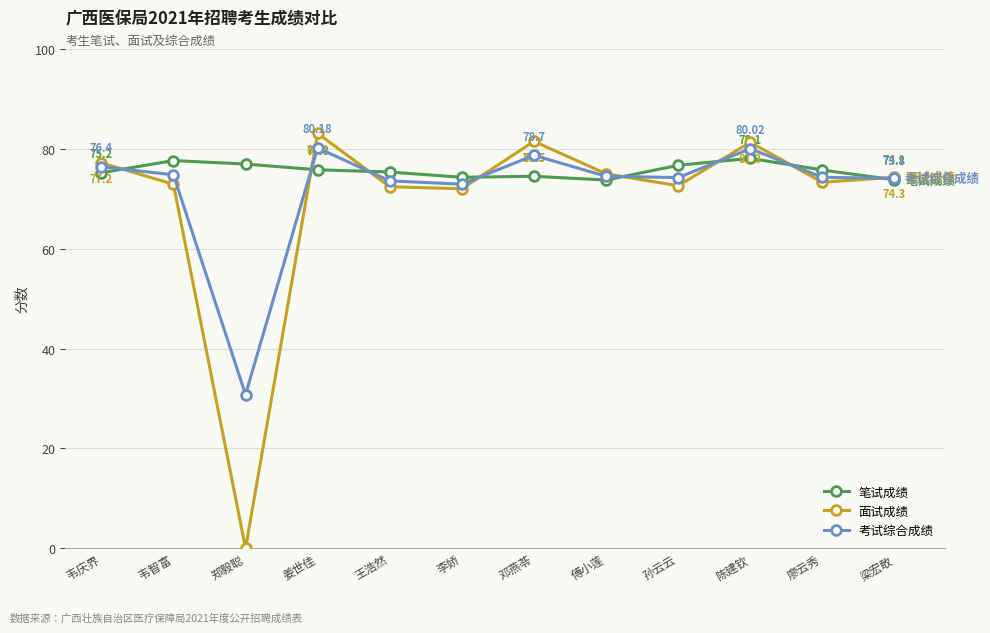

How many lines are shown in the chart?

3